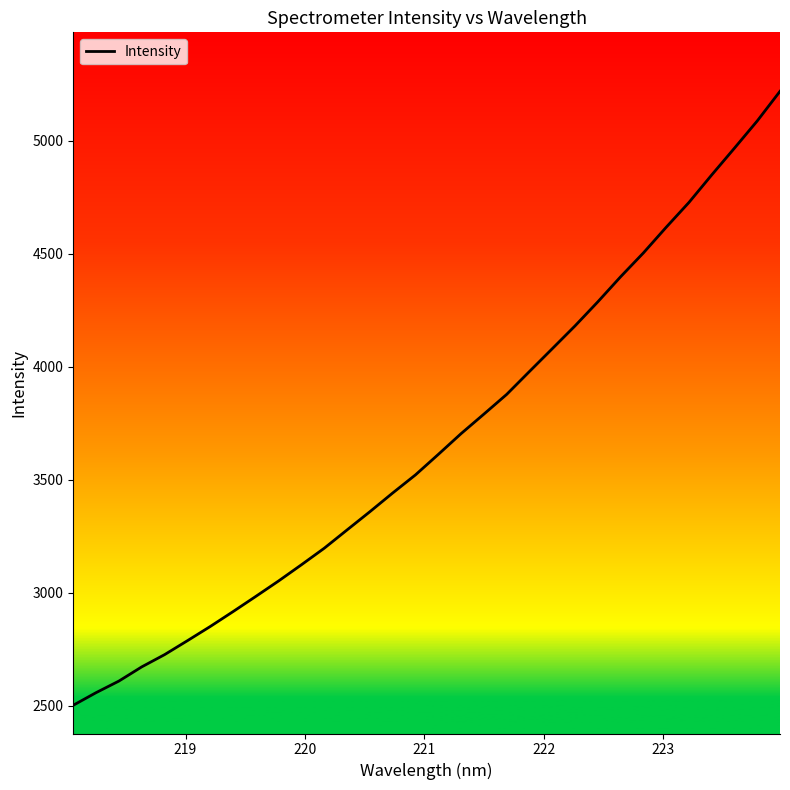

Count the number of data series in this chart.

1